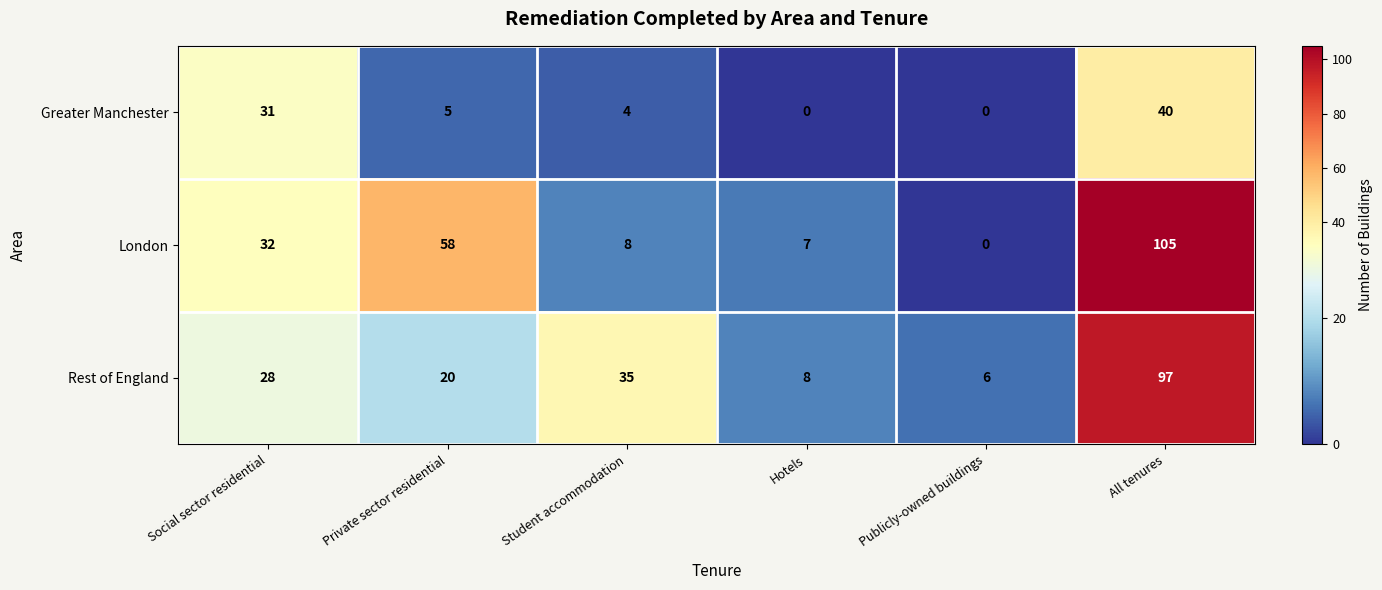

What is the difference between the Rest of England values at Social sector residential and All tenures?

69